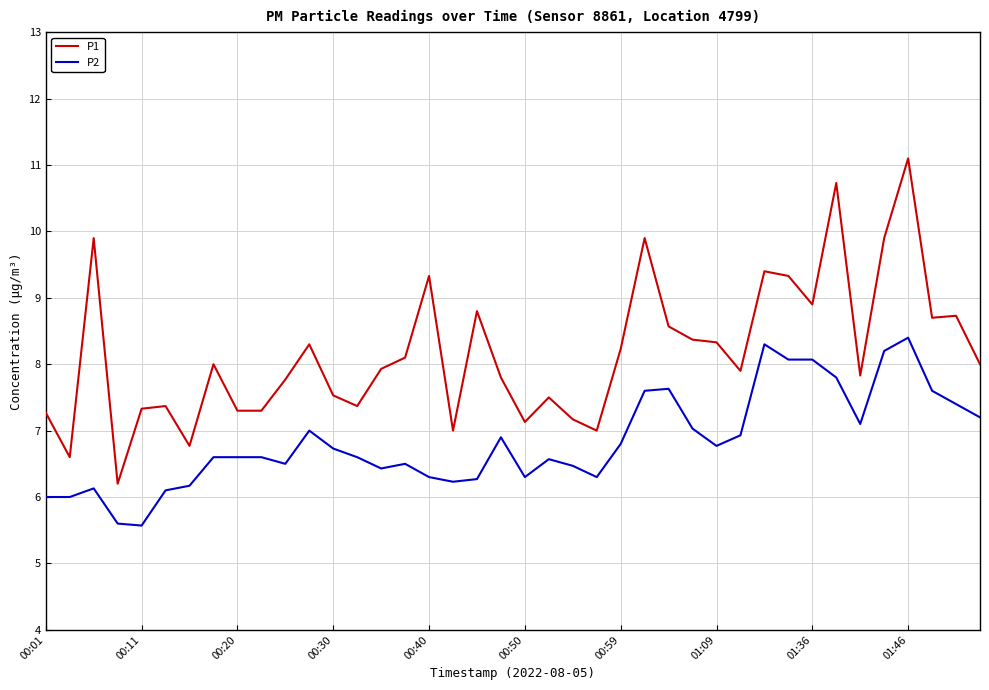

What is the minimum value for P2?

5.6